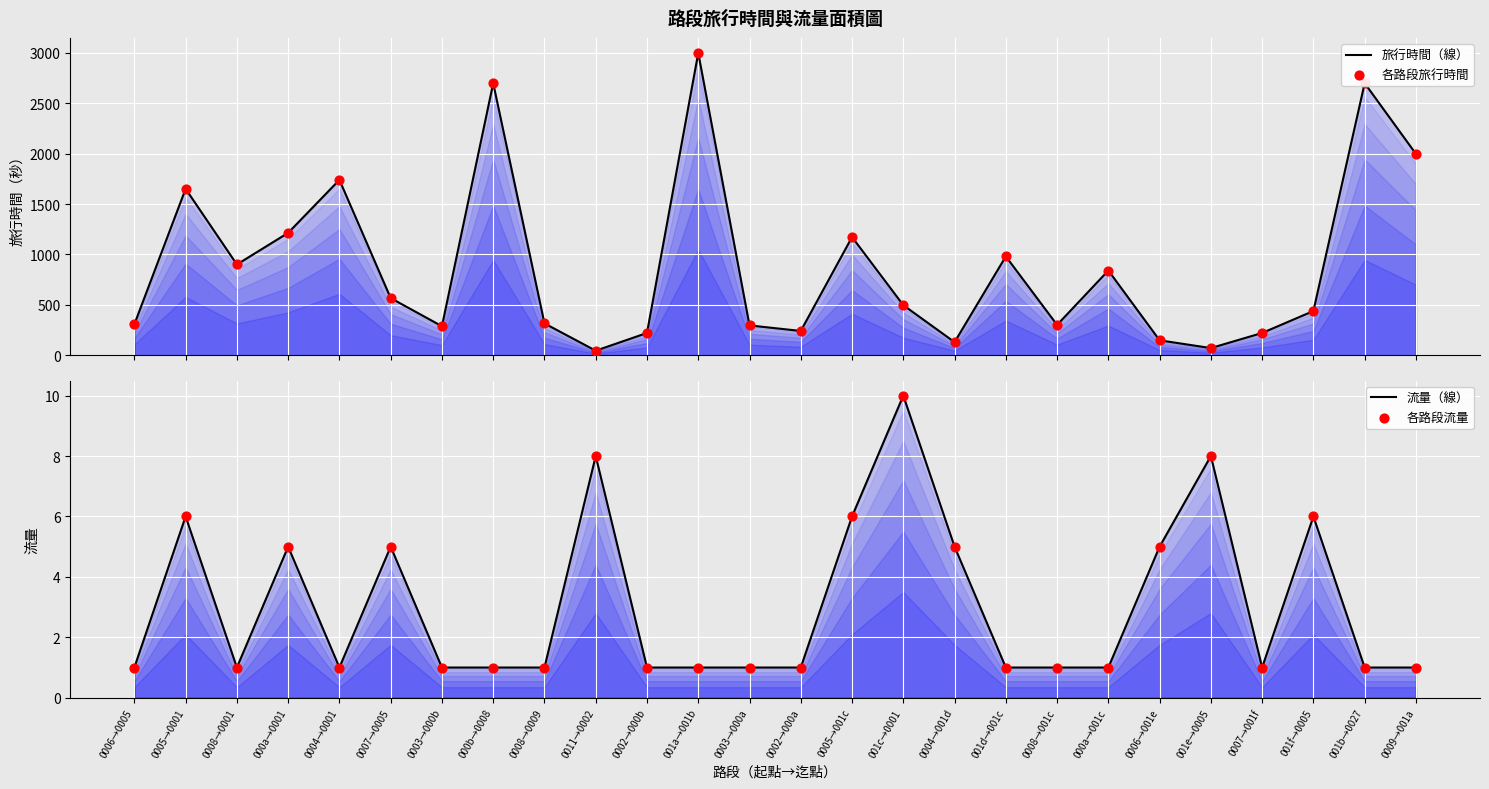

What are all the series names shown in the legend?

旅行時間（線）, 各路段旅行時間, 流量（線）, 各路段流量